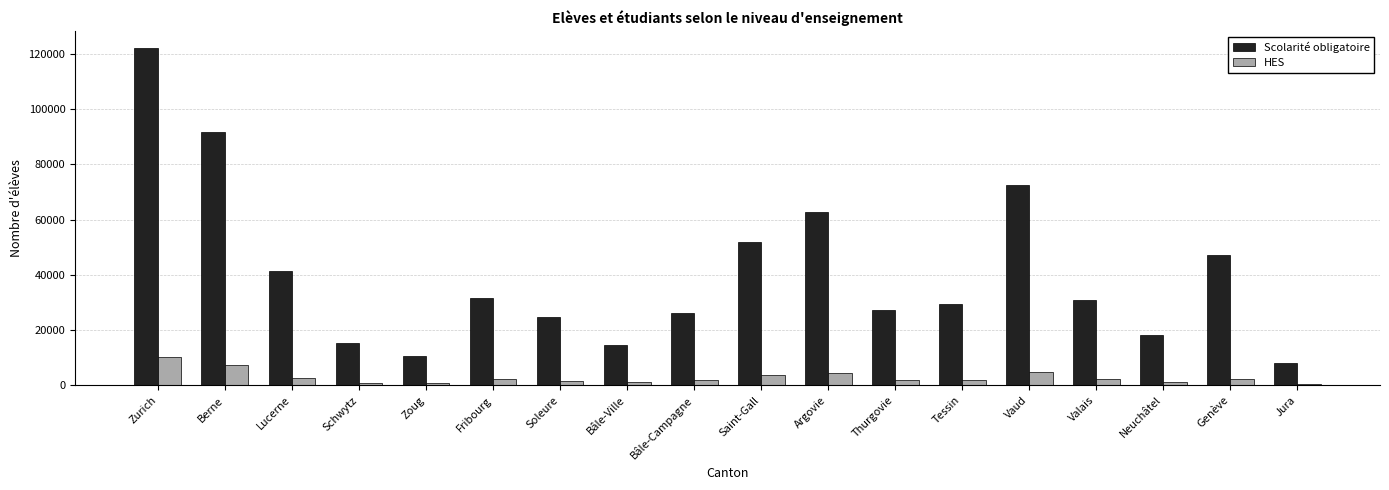

What is the greatest value displayed?

122111